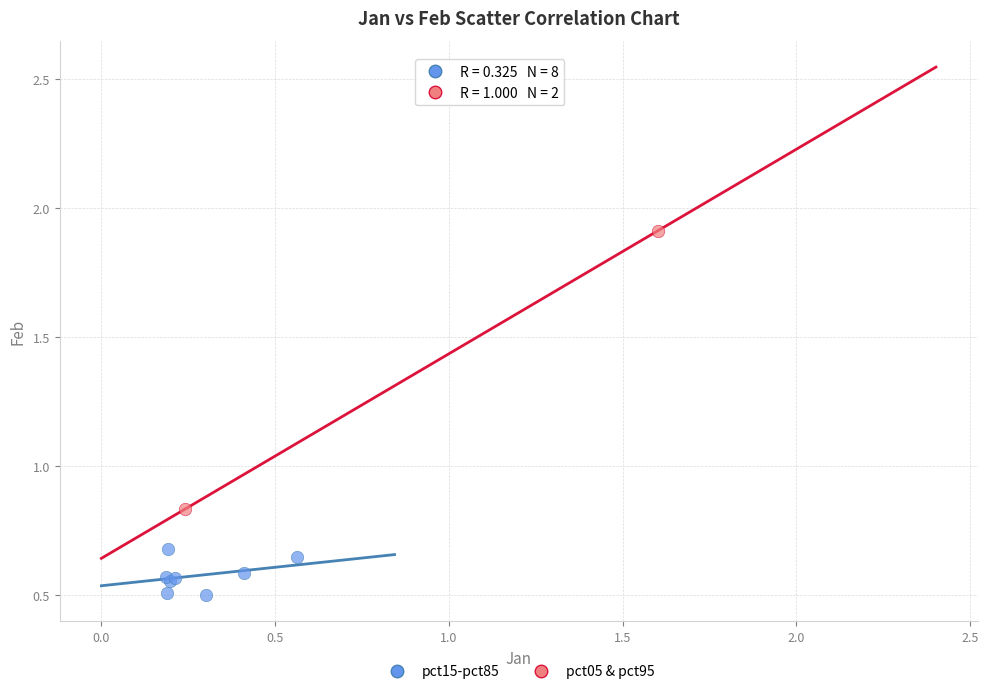

What are all the series names shown in the legend?

pct15-pct85, pct05 & pct95